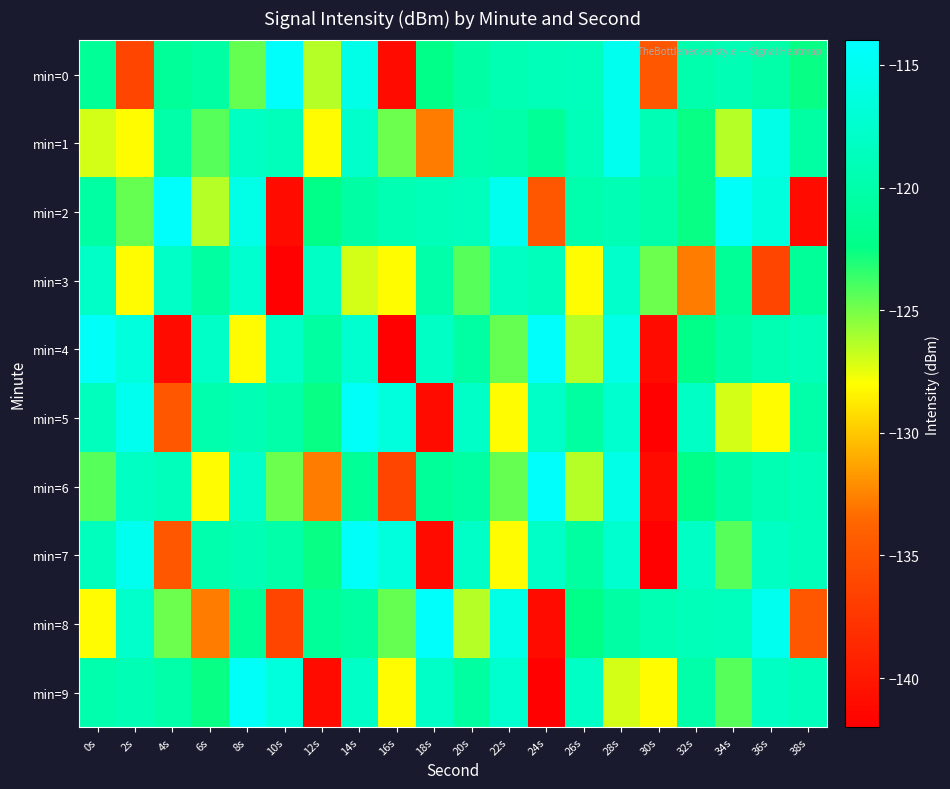

Count the number of categories in the chart.

20